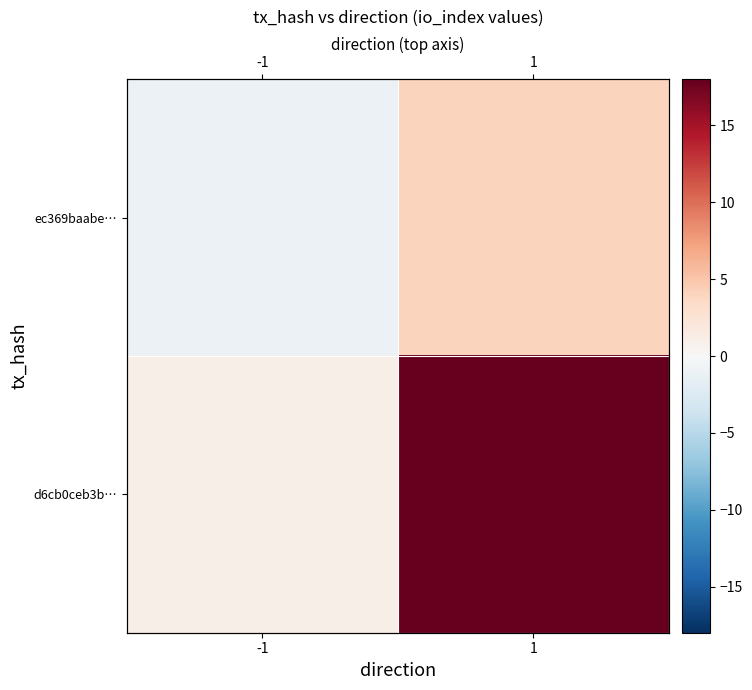

At which category is the sum across all series the highest?

1